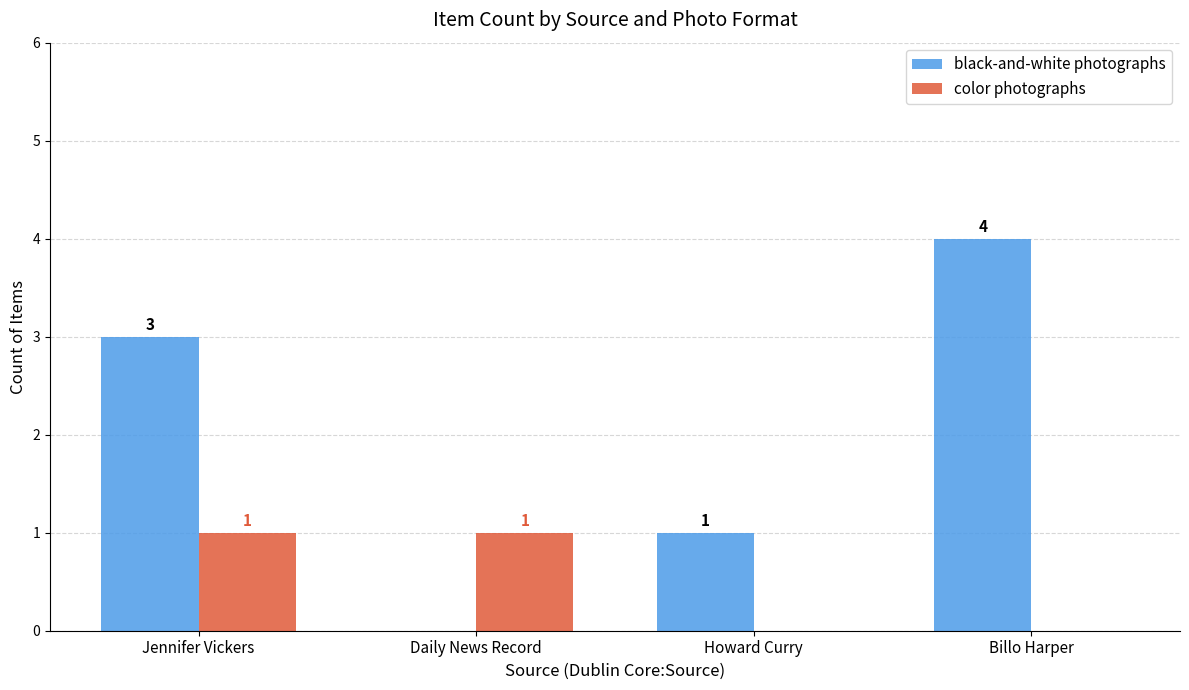

Between Jennifer Vickers and Daily News Record, which series saw the biggest shift?

black-and-white photographs